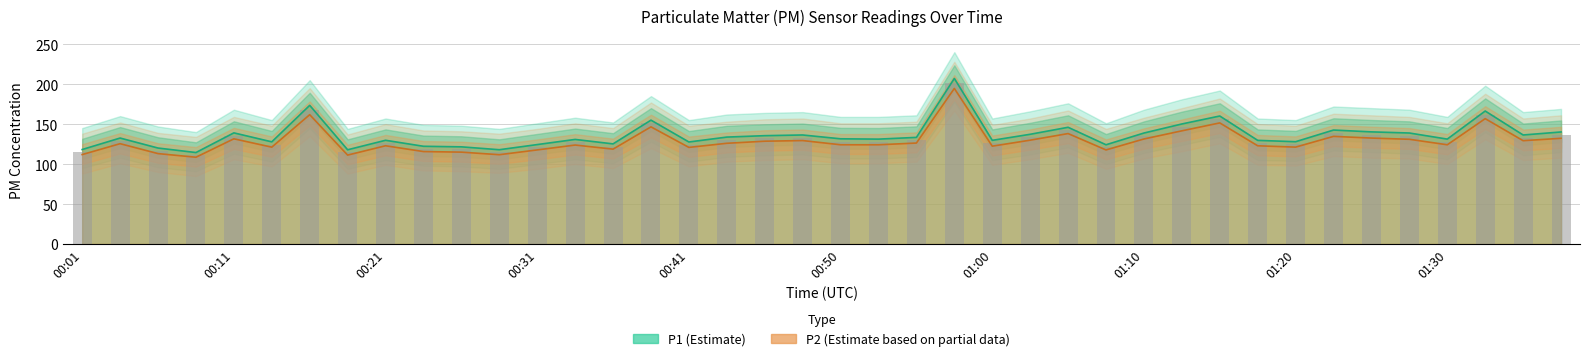

What is the difference between the P1 values at 00:01 and 01:03?

19.0